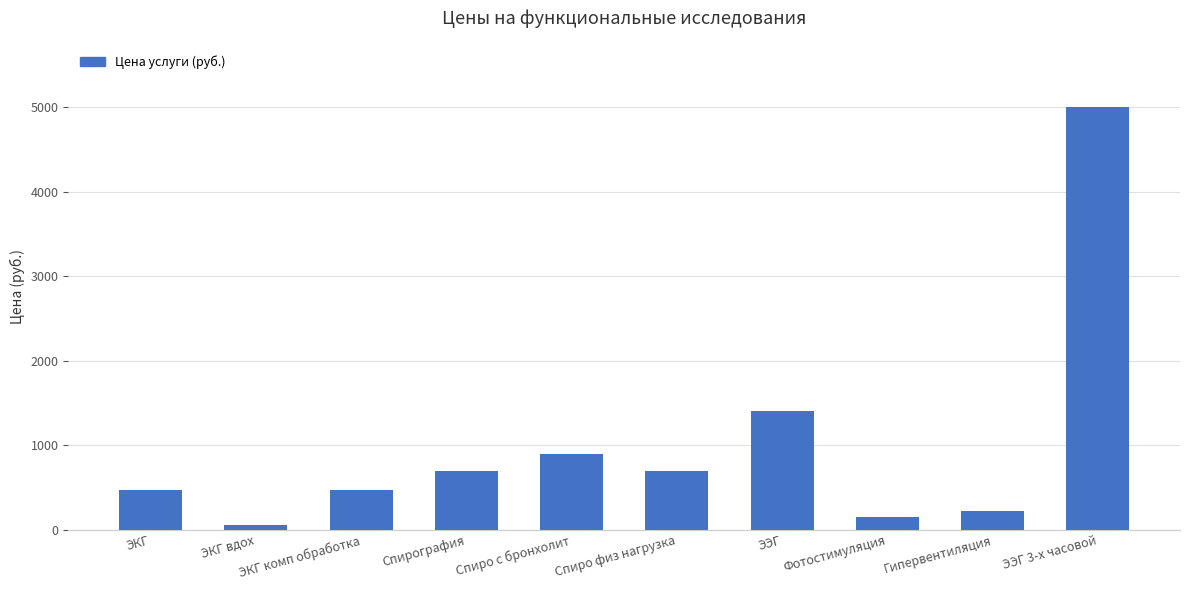

Reading left to right, what are all the values shown in this chart?

ЭКГ=470	ЭКГ вдох=50	ЭКГ комп обработка=470	Спирография=700	Спиро с бронхолит=900	Спиро физ нагрузка=700	ЭЭГ=1400	Фотостимуляция=150	Гипервентиляция=220	ЭЭГ 3-х часовой=5000